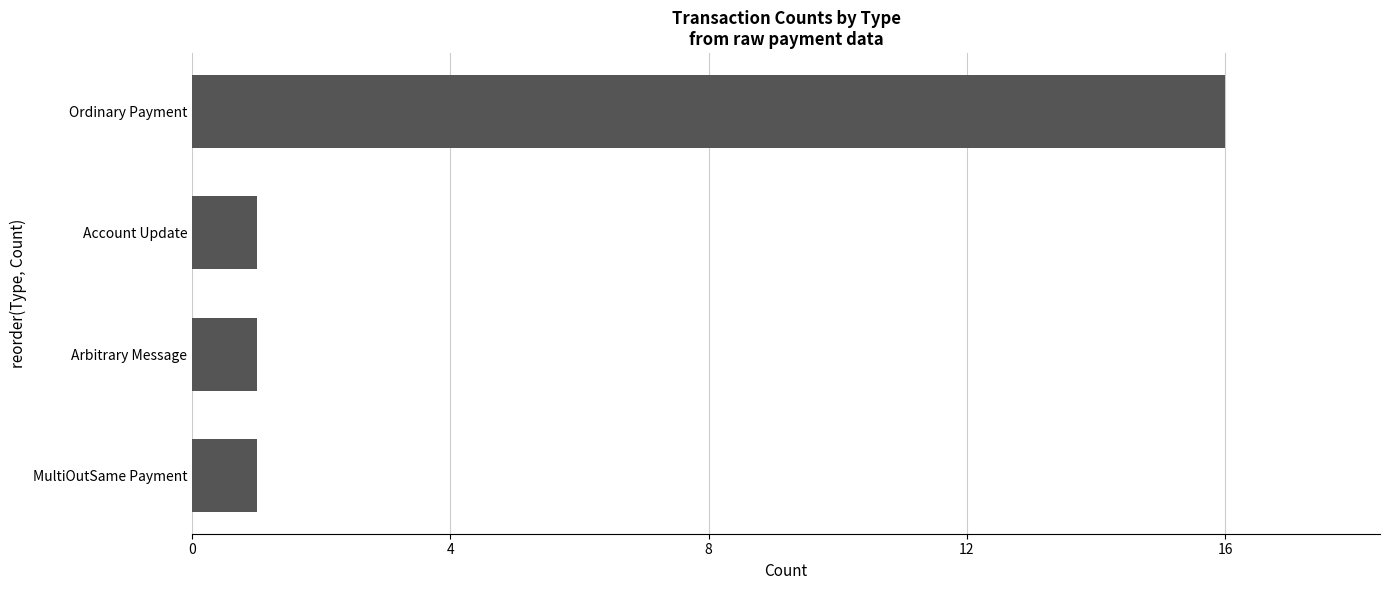

What is the average value?

5